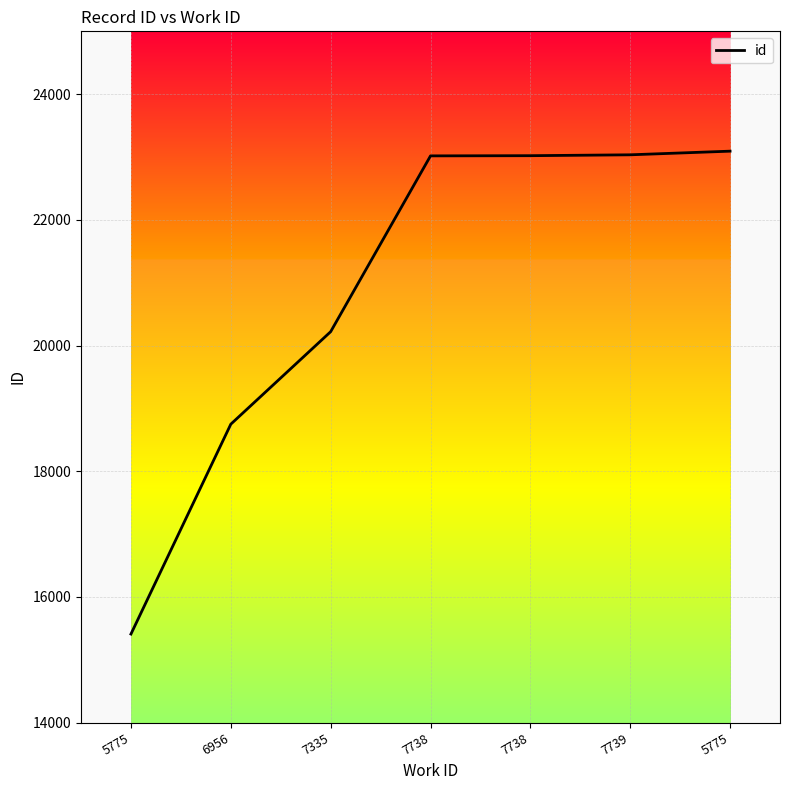

Is this an area chart (filled region under the line)?

No